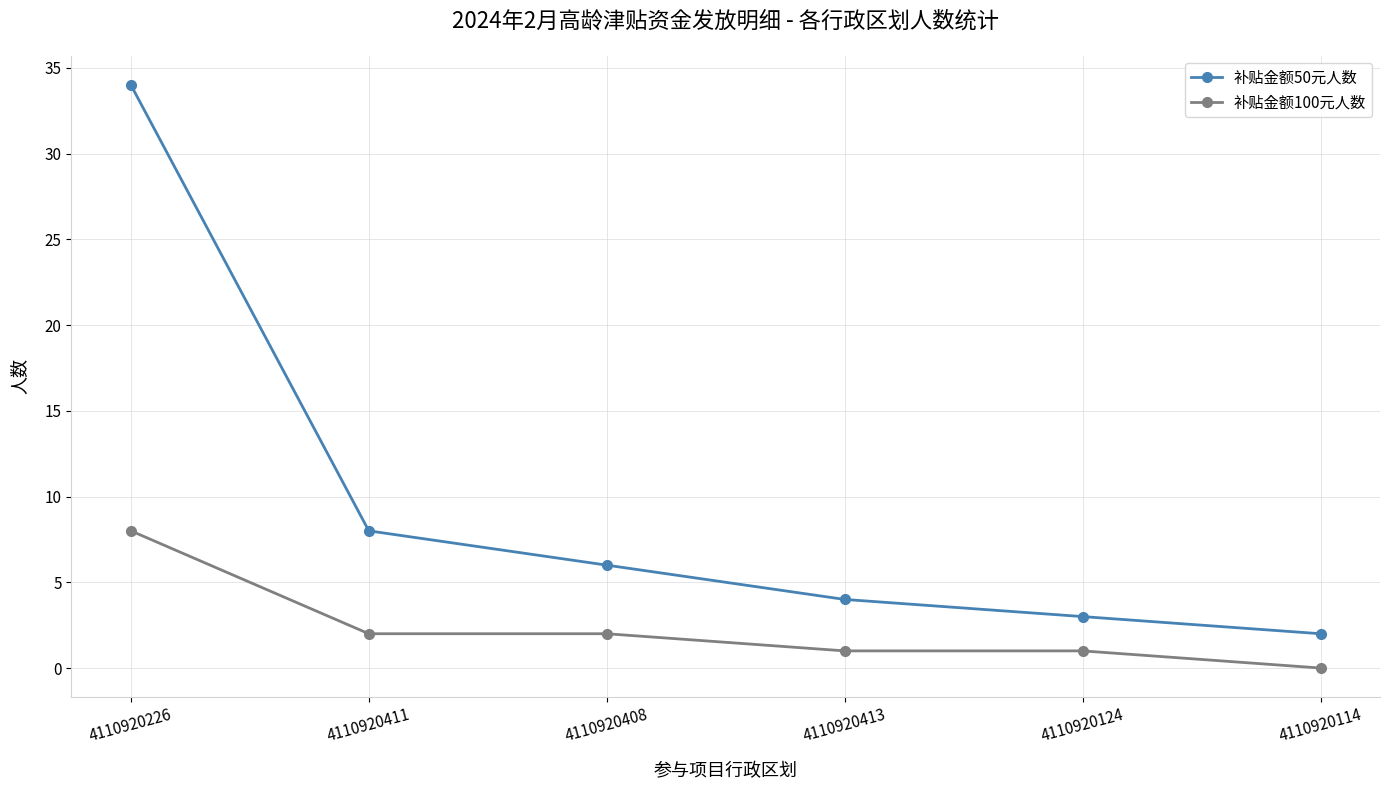

Which category has the highest value in the 补贴金额50元人数 series?

4110920226